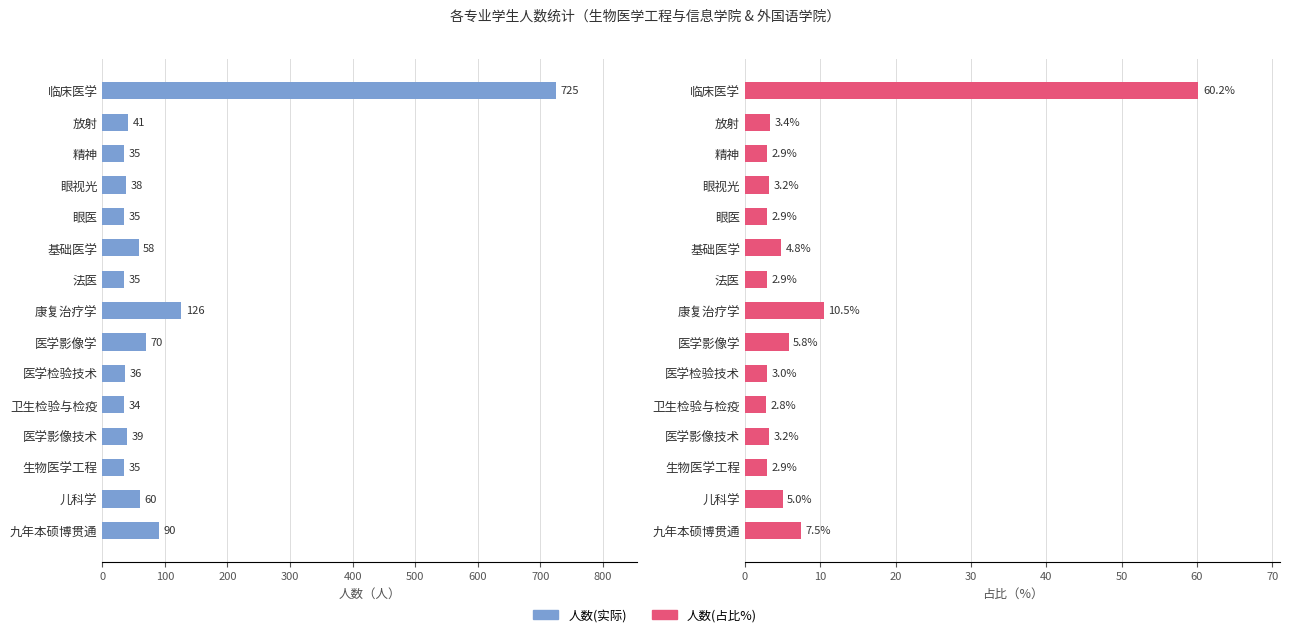

How many groups of bars are there?

15